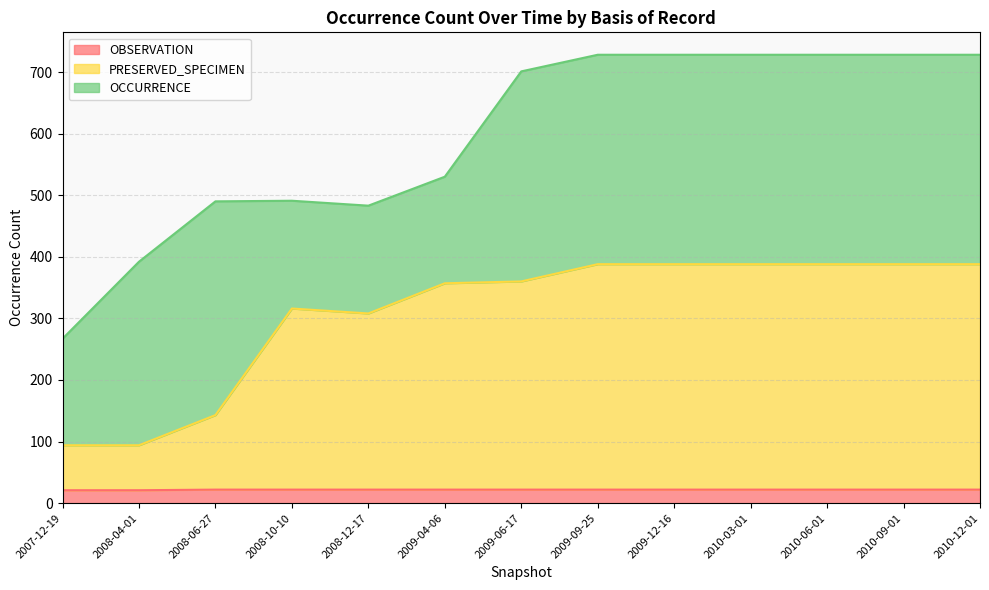

The value of OBSERVATION at 2010-06-01 is 22. True or false?

True